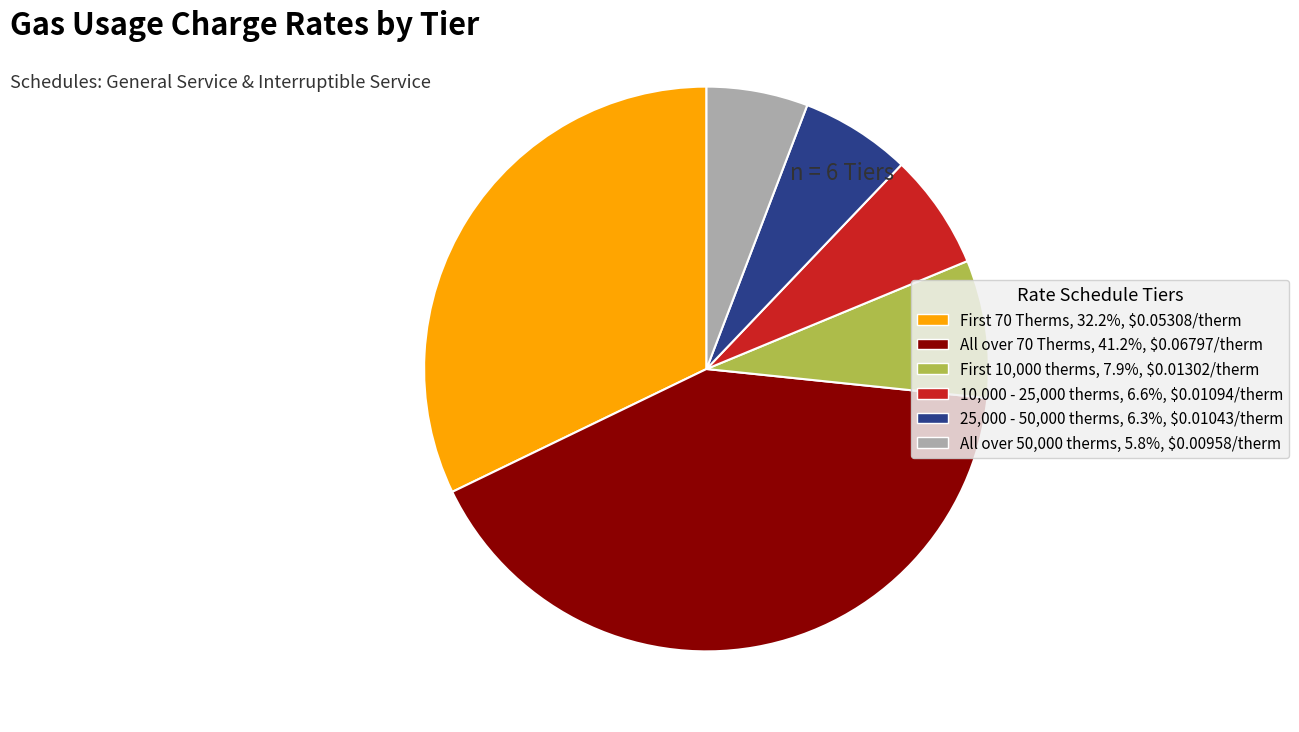

Does 25,000 - 50,000 therms, 6.3%, $0.01043/therm account for over 50% of the chart?

No